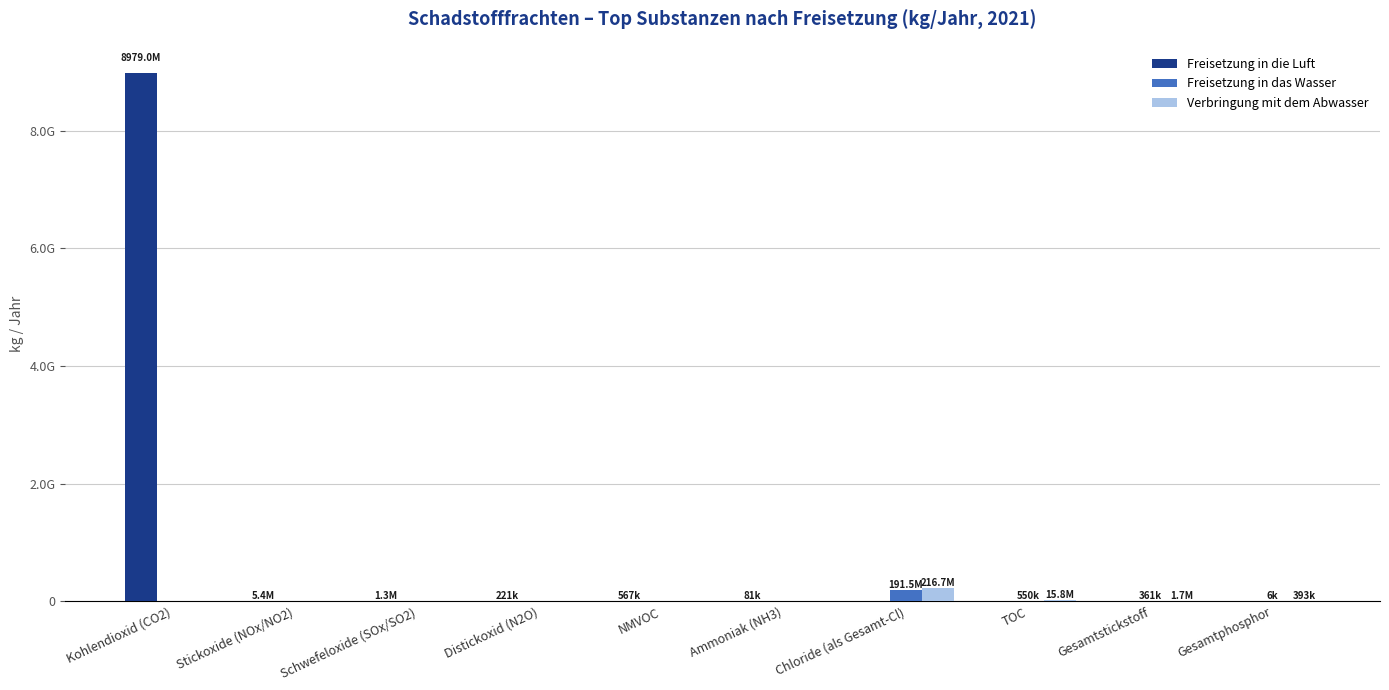

Are the bars horizontal?

No